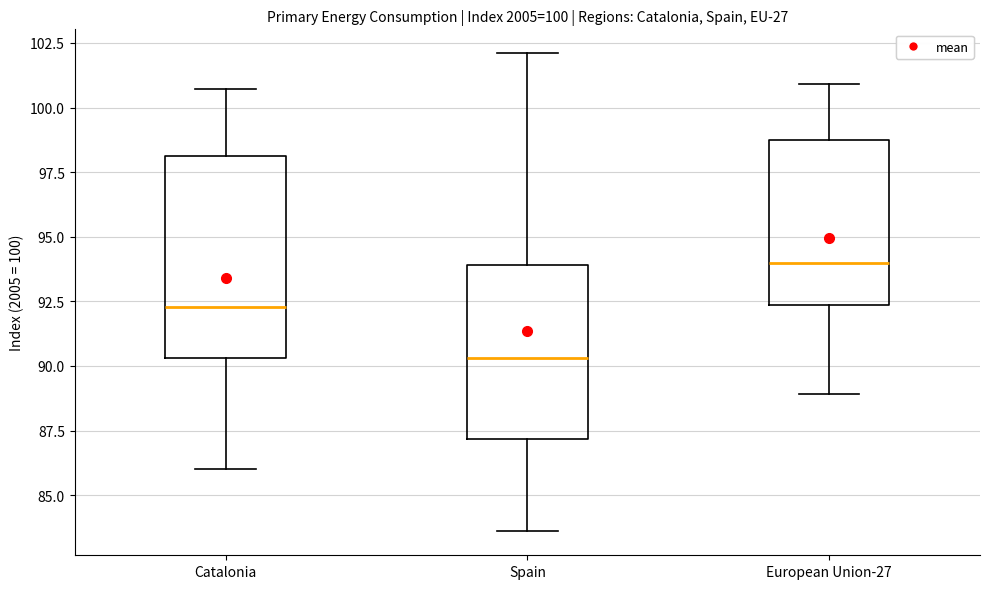

Which box has the highest median line?

European Union-27